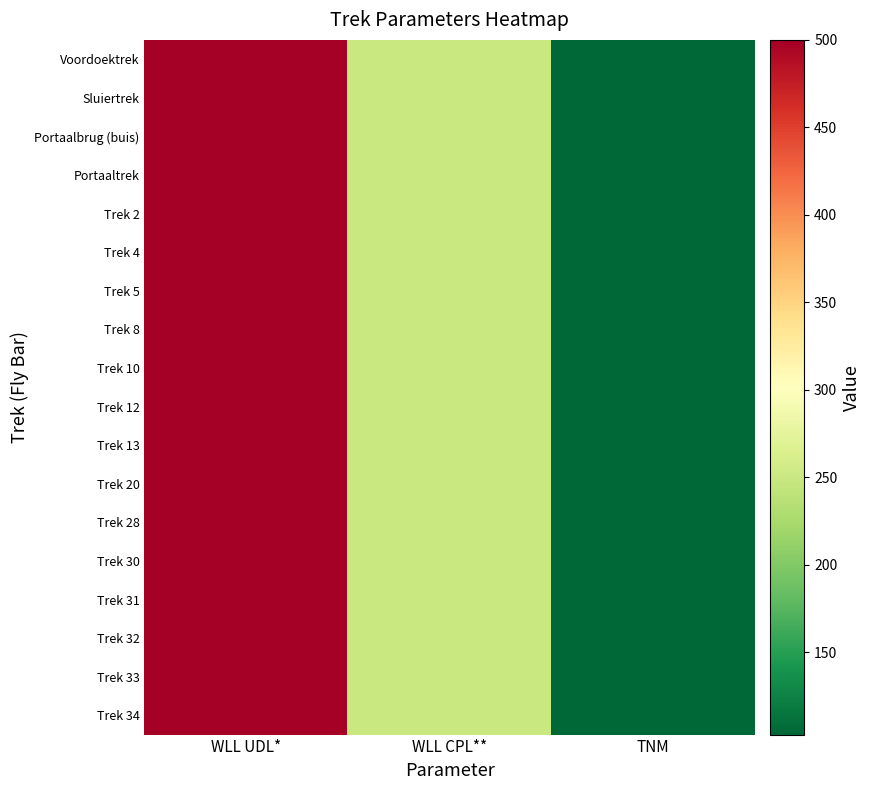

Which series has the largest total across all categories?

Voordoektrek